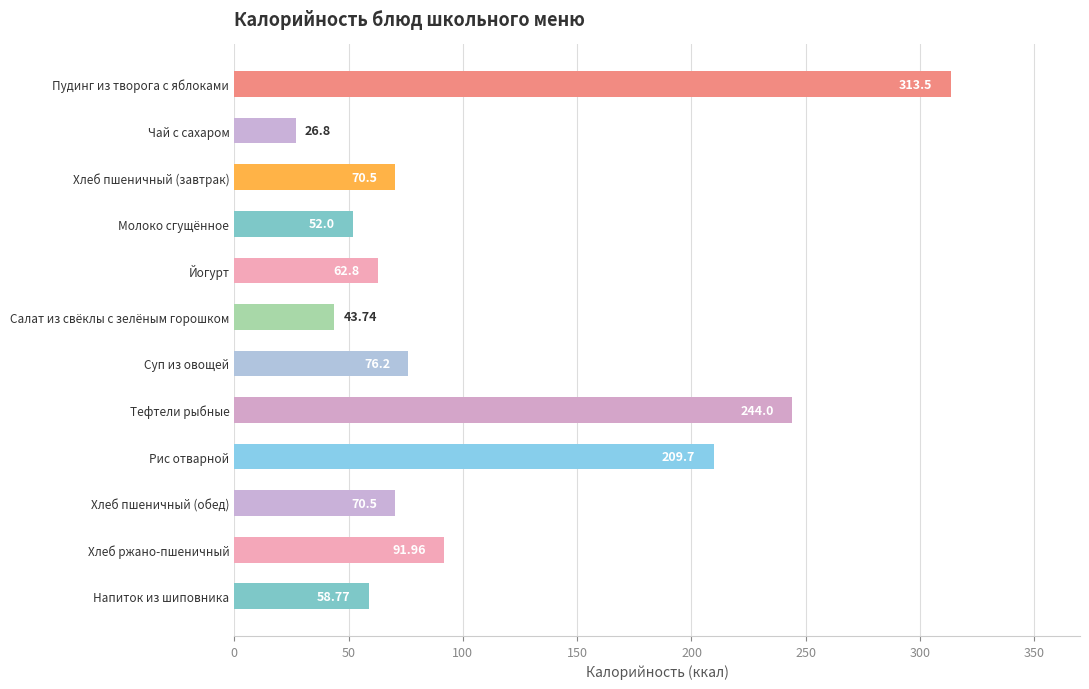

What is the label of the 1st bar from the top?

Пудинг из творога с яблоками